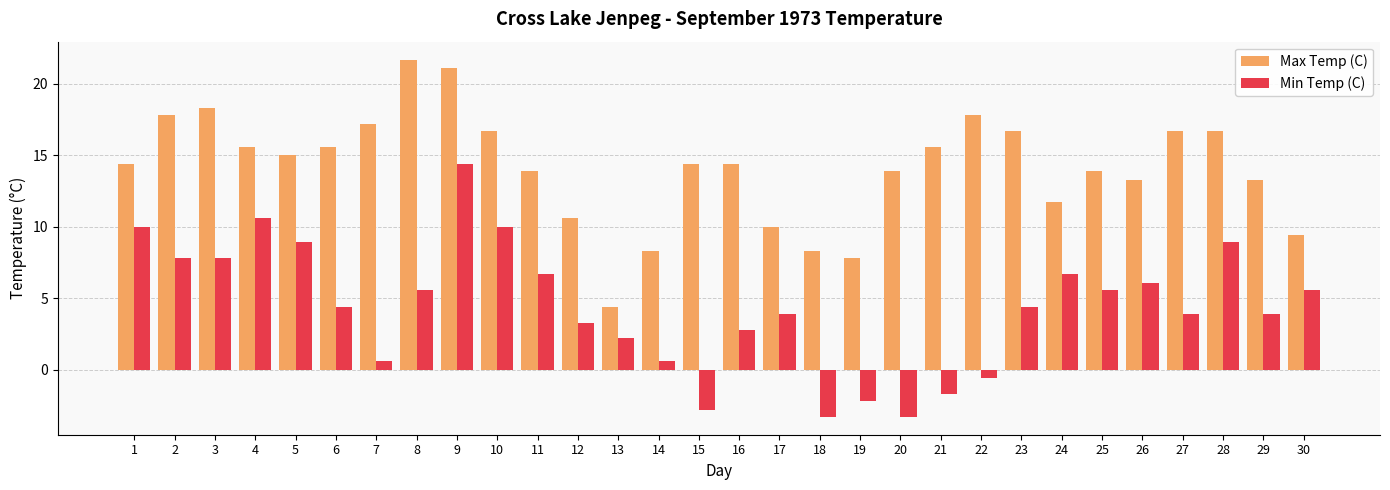

The value of Max Temp (C) at 29 is 18.6. True or false?

False